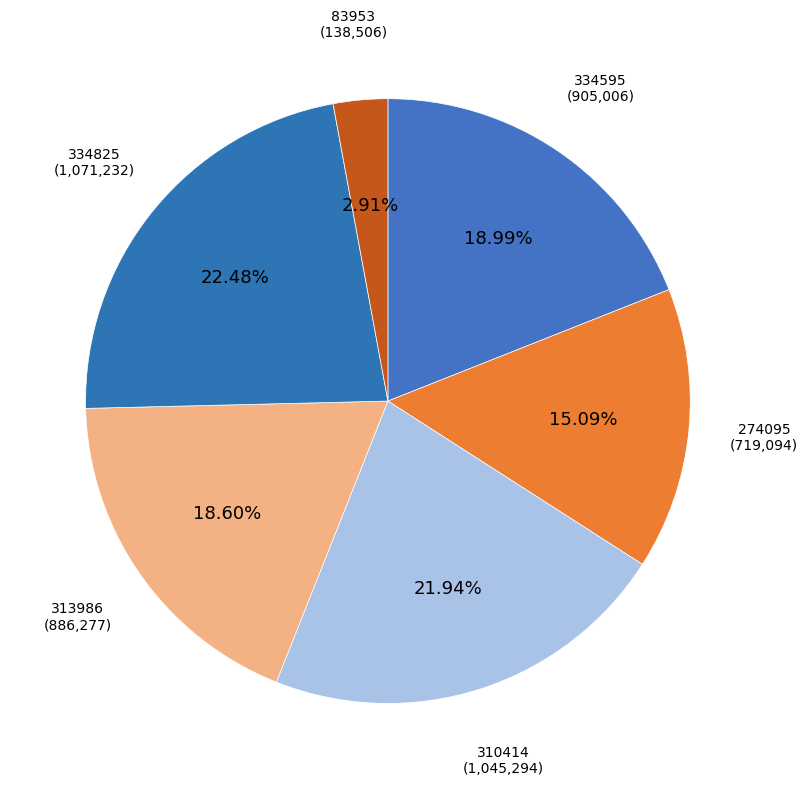

How many segments does this pie chart have?

6